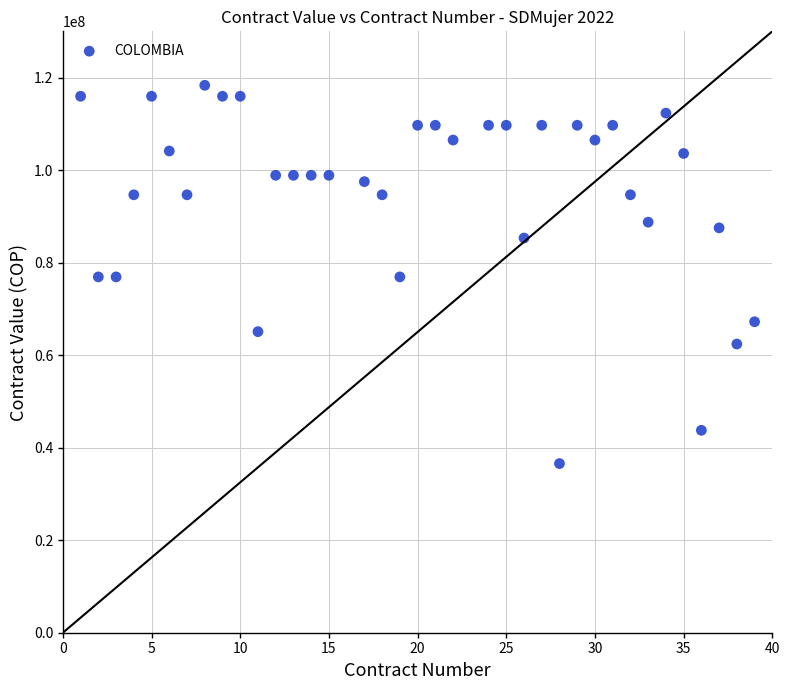

What is the range of X values (max minus min)?

38